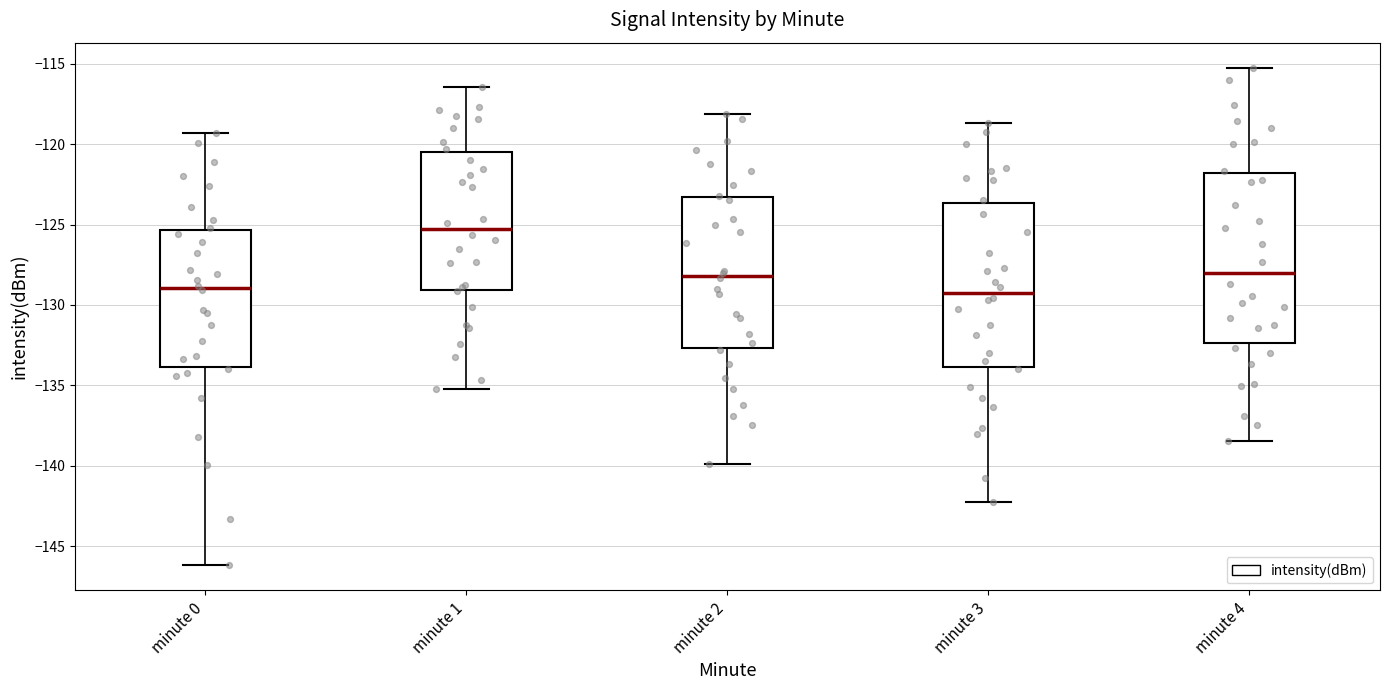

Which box has the highest median line?

minute 1